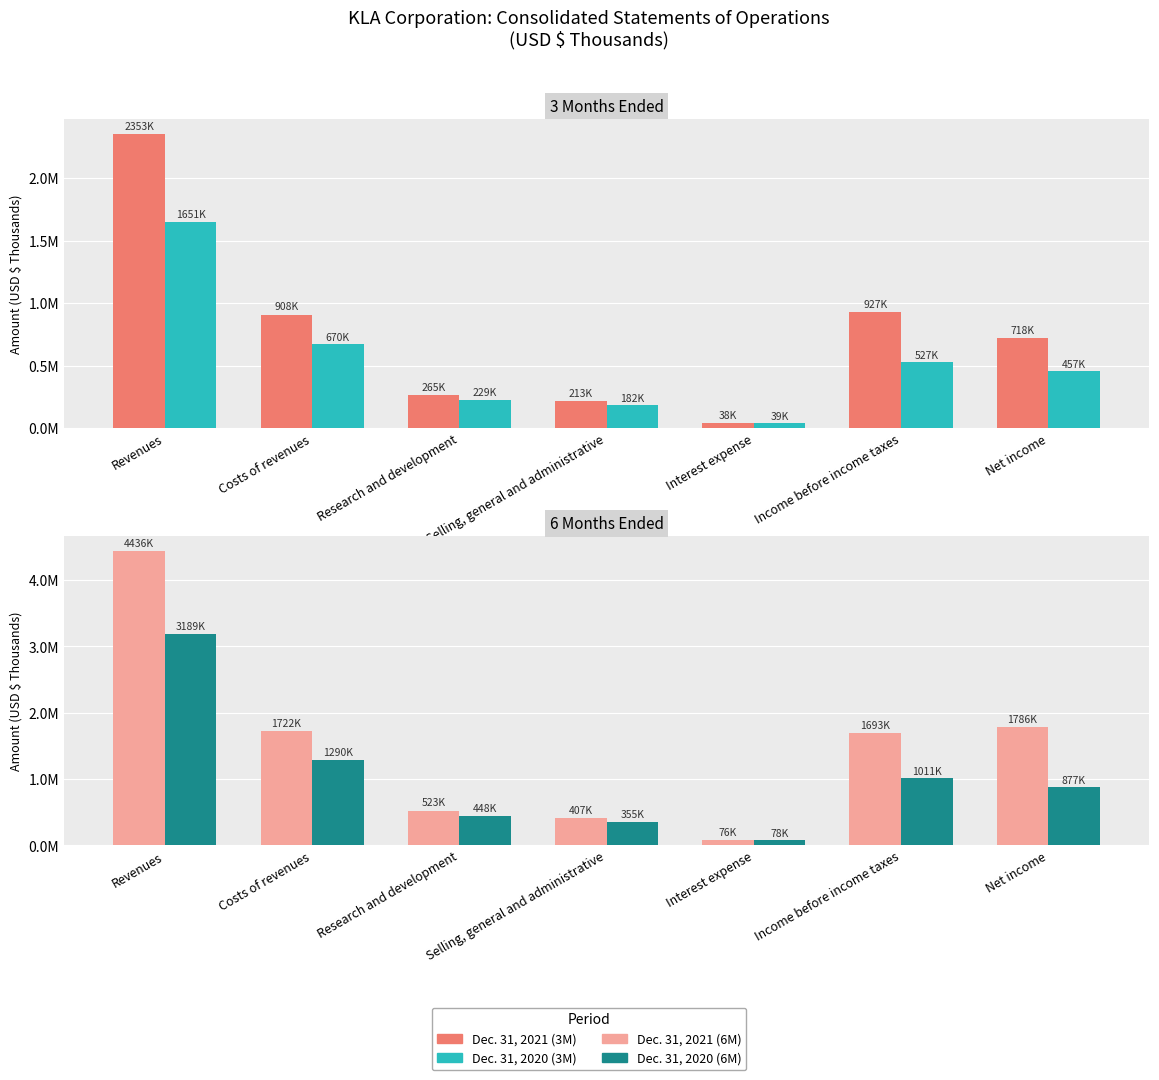

Which has a higher value, Costs of revenues or Interest expense?

Costs of revenues